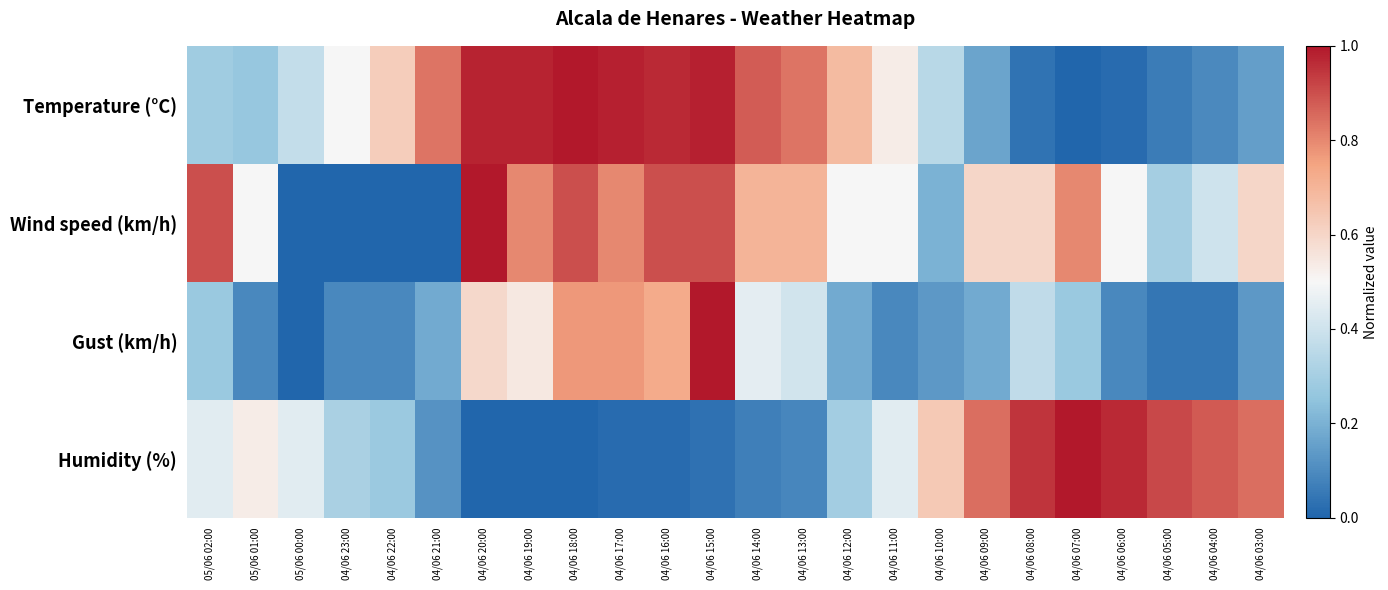

At how many categories does at least one series exceed 0?

24